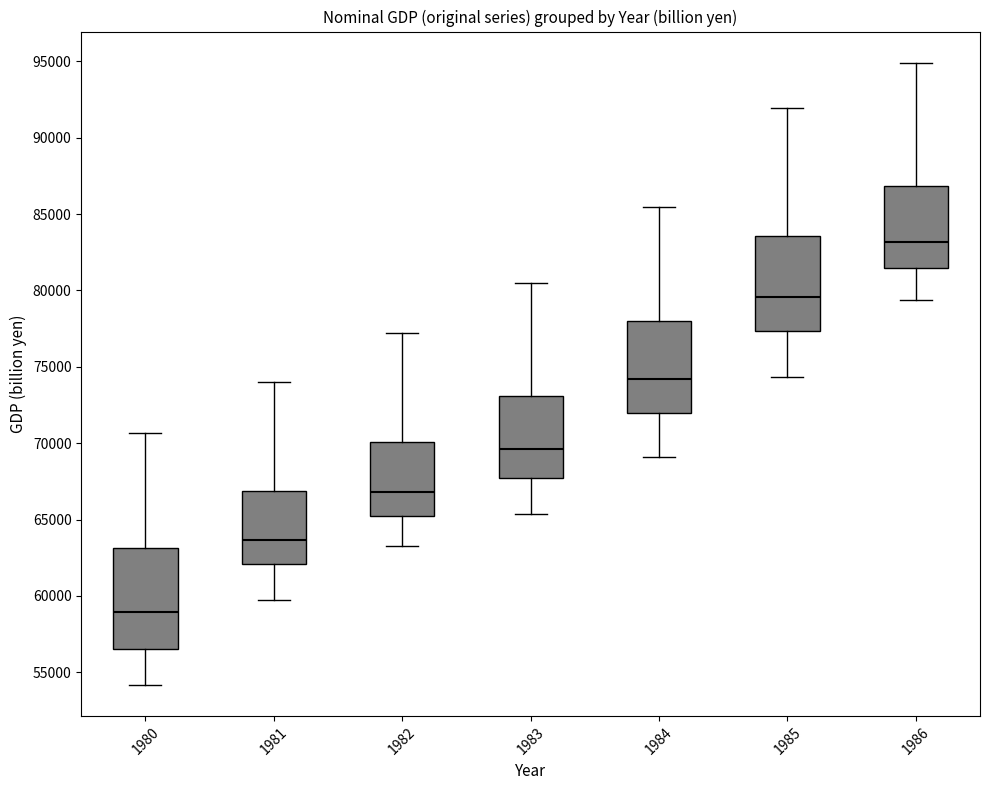

Where does the upper whisker of the box at x = 1982 end on the y-axis? The values are not printed on the chart, so give them approximately, as read against the axis.

77000